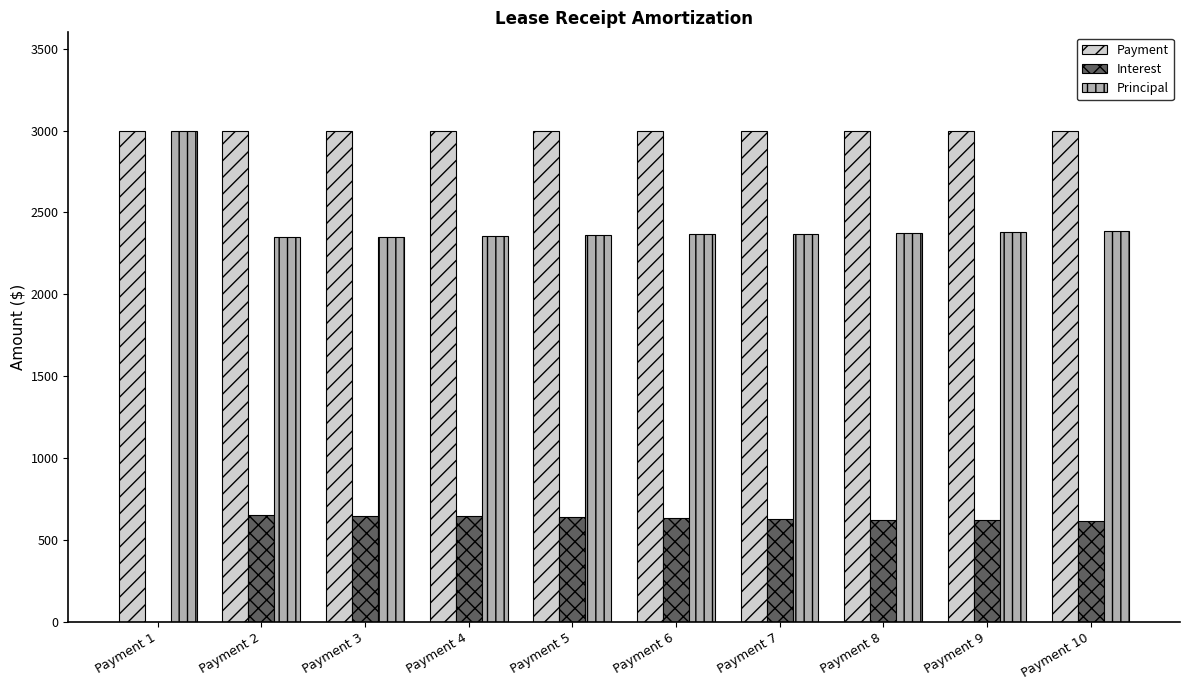

Which series has the largest total across all categories?

Payment